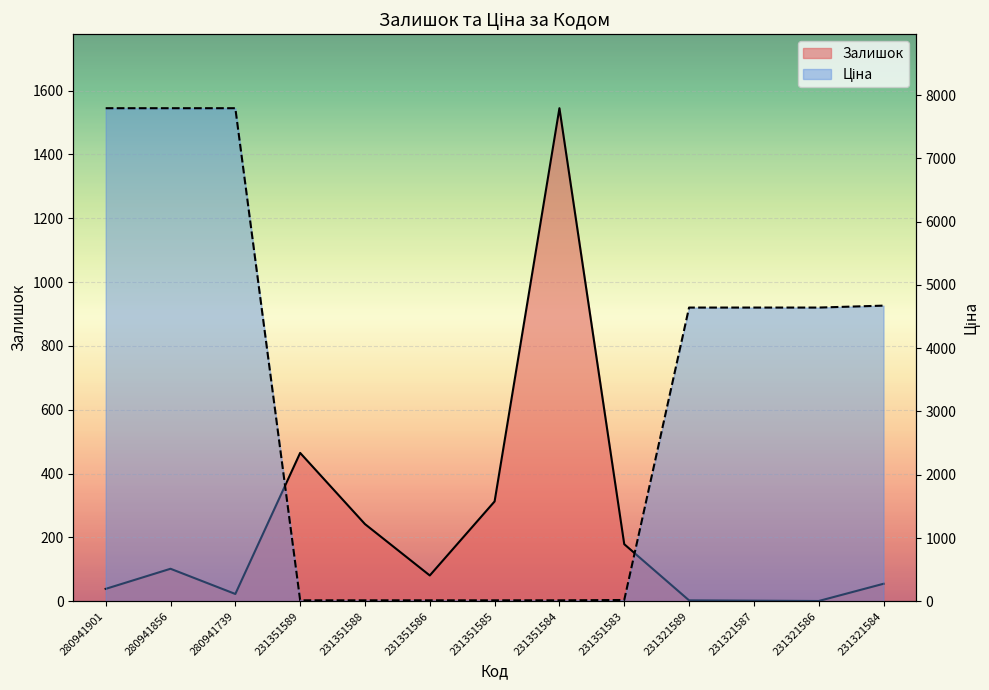

What is the value of the Ціна point at the 2nd from the left?

7792.9